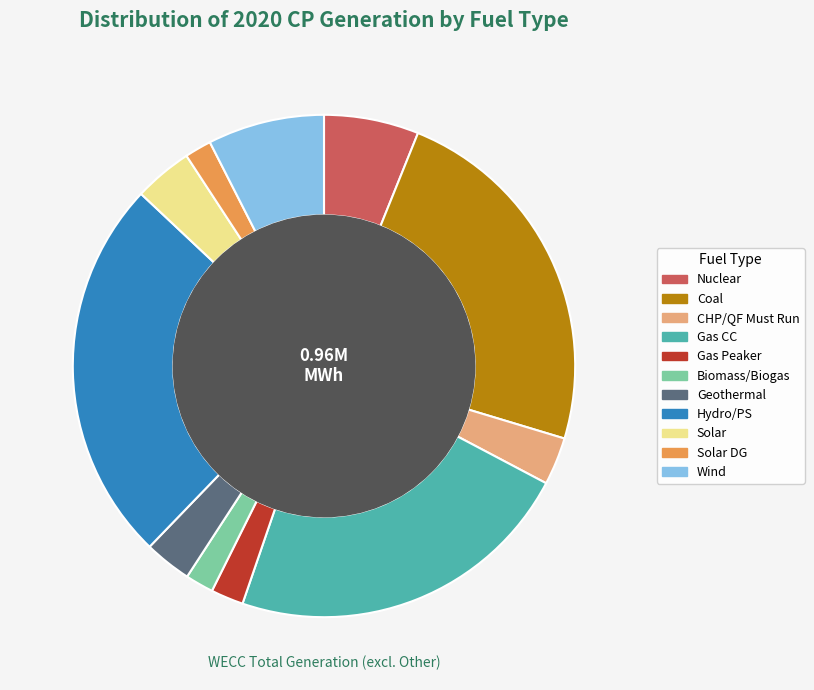

Is Hydro/PS the majority of the pie?

No